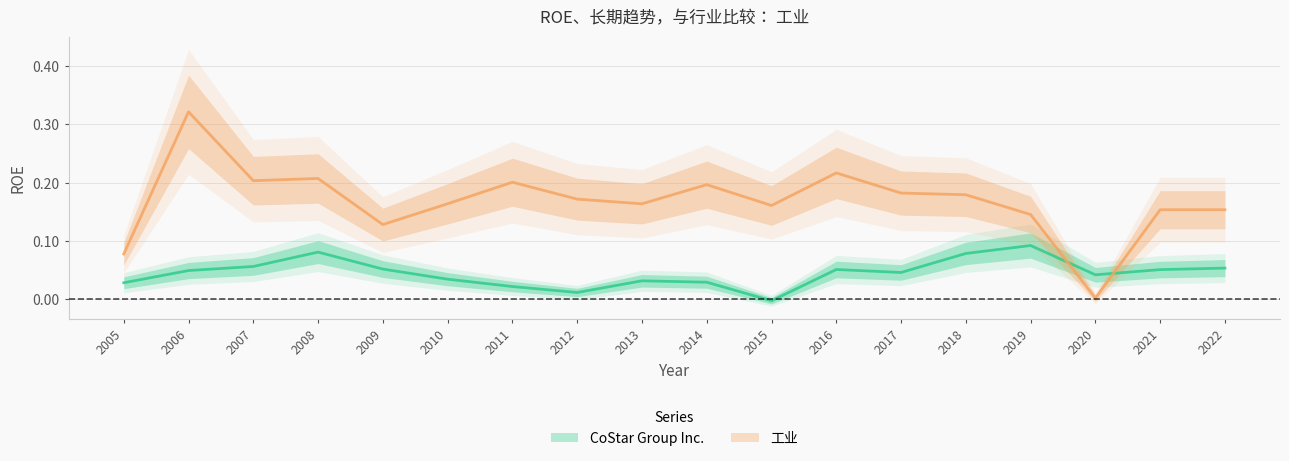

What is the total value across all series at 2016?

0.3